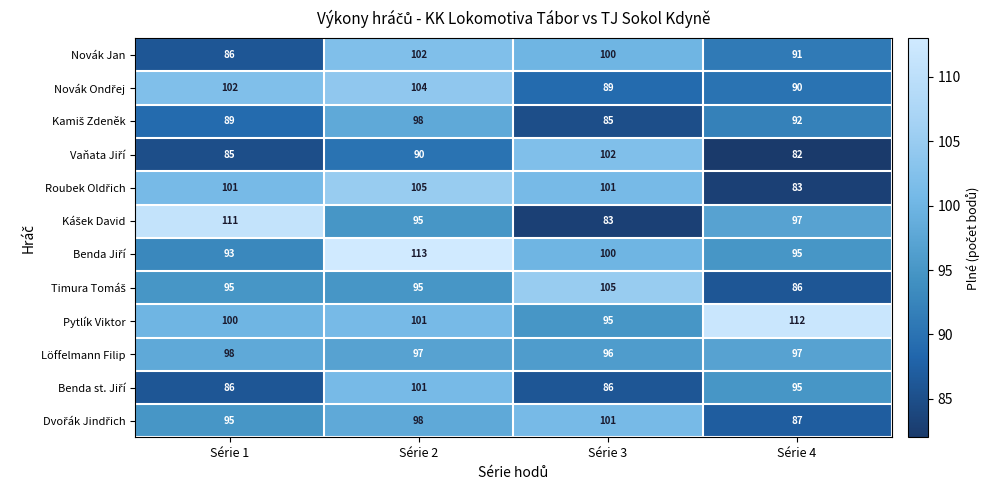

At which category does the chart reach its peak across all series?

Série 2